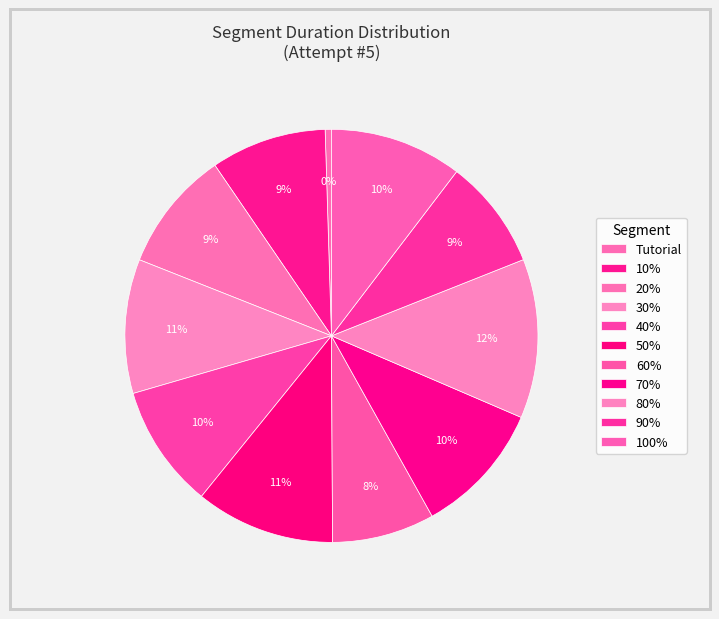

Combined, what portion of the pie is 100% and 40%?

20.0%